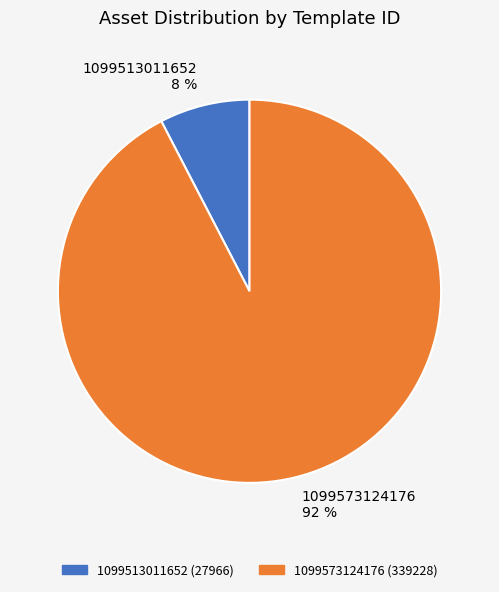

Is the sum of 1099513011652 8 % and 1099573124176 92 % greater than half?

Yes